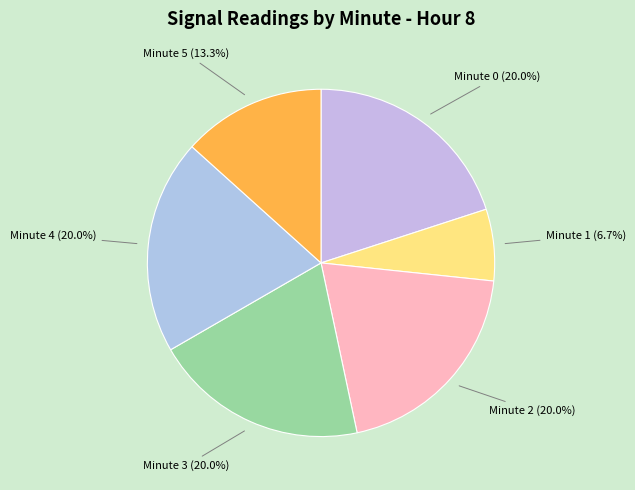

Is there any slice that represents more than half of the pie?

No